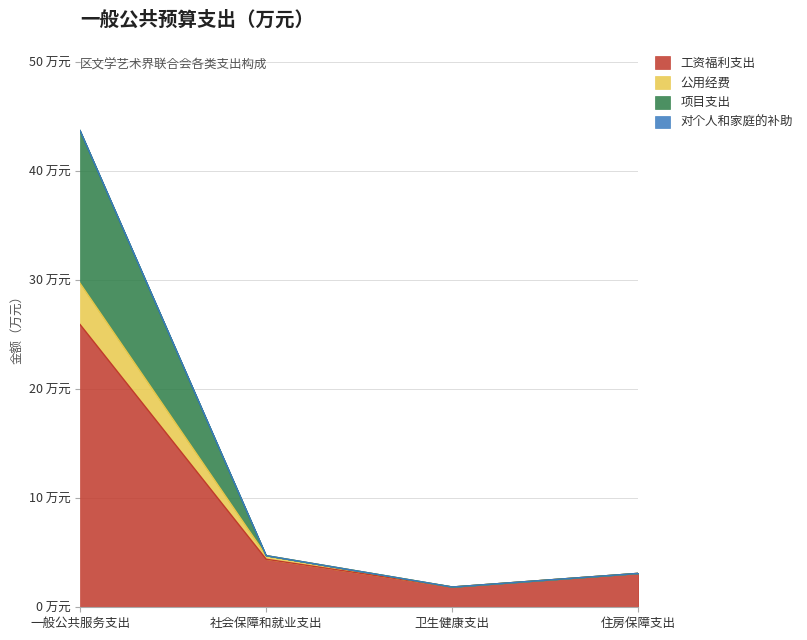

Does the chart display data point markers on the line(s)?

No